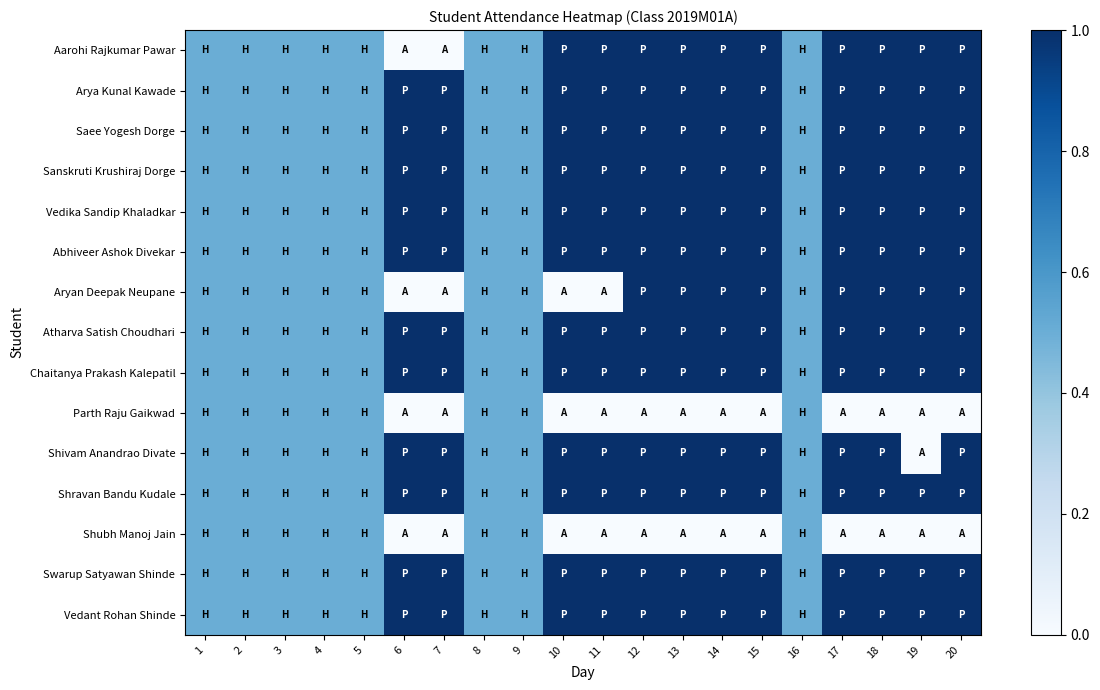

Reading left to right, what are all the values shown in this chart?

Aarohi Rajkumar Pawar: 1=0.5	2=0.5	3=0.5	4=0.5	5=0.5	6=0.0	7=0.0	8=0.5	9=0.5	10=1.0	11=1.0	12=1.0	13=1.0	14=1.0	15=1.0	16=0.5	17=1.0	18=1.0	19=1.0	20=1.0
Arya Kunal Kawade: 1=0.5	2=0.5	3=0.5	4=0.5	5=0.5	6=1.0	7=1.0	8=0.5	9=0.5	10=1.0	11=1.0	12=1.0	13=1.0	14=1.0	15=1.0	16=0.5	17=1.0	18=1.0	19=1.0	20=1.0
Saee Yogesh Dorge: 1=0.5	2=0.5	3=0.5	4=0.5	5=0.5	6=1.0	7=1.0	8=0.5	9=0.5	10=1.0	11=1.0	12=1.0	13=1.0	14=1.0	15=1.0	16=0.5	17=1.0	18=1.0	19=1.0	20=1.0
Sanskruti Krushiraj Dorge: 1=0.5	2=0.5	3=0.5	4=0.5	5=0.5	6=1.0	7=1.0	8=0.5	9=0.5	10=1.0	11=1.0	12=1.0	13=1.0	14=1.0	15=1.0	16=0.5	17=1.0	18=1.0	19=1.0	20=1.0
Vedika Sandip Khaladkar: 1=0.5	2=0.5	3=0.5	4=0.5	5=0.5	6=1.0	7=1.0	8=0.5	9=0.5	10=1.0	11=1.0	12=1.0	13=1.0	14=1.0	15=1.0	16=0.5	17=1.0	18=1.0	19=1.0	20=1.0
Abhiveer Ashok Divekar: 1=0.5	2=0.5	3=0.5	4=0.5	5=0.5	6=1.0	7=1.0	8=0.5	9=0.5	10=1.0	11=1.0	12=1.0	13=1.0	14=1.0	15=1.0	16=0.5	17=1.0	18=1.0	19=1.0	20=1.0
Aryan Deepak Neupane: 1=0.5	2=0.5	3=0.5	4=0.5	5=0.5	6=0.0	7=0.0	8=0.5	9=0.5	10=0.0	11=0.0	12=1.0	13=1.0	14=1.0	15=1.0	16=0.5	17=1.0	18=1.0	19=1.0	20=1.0
Atharva Satish Choudhari: 1=0.5	2=0.5	3=0.5	4=0.5	5=0.5	6=1.0	7=1.0	8=0.5	9=0.5	10=1.0	11=1.0	12=1.0	13=1.0	14=1.0	15=1.0	16=0.5	17=1.0	18=1.0	19=1.0	20=1.0
Chaitanya Prakash Kalepatil: 1=0.5	2=0.5	3=0.5	4=0.5	5=0.5	6=1.0	7=1.0	8=0.5	9=0.5	10=1.0	11=1.0	12=1.0	13=1.0	14=1.0	15=1.0	16=0.5	17=1.0	18=1.0	19=1.0	20=1.0
Parth Raju Gaikwad: 1=0.5	2=0.5	3=0.5	4=0.5	5=0.5	6=0.0	7=0.0	8=0.5	9=0.5	10=0.0	11=0.0	12=0.0	13=0.0	14=0.0	15=0.0	16=0.5	17=0.0	18=0.0	19=0.0	20=0.0
Shivam Anandrao Divate: 1=0.5	2=0.5	3=0.5	4=0.5	5=0.5	6=1.0	7=1.0	8=0.5	9=0.5	10=1.0	11=1.0	12=1.0	13=1.0	14=1.0	15=1.0	16=0.5	17=1.0	18=1.0	19=0.0	20=1.0
Shravan Bandu Kudale: 1=0.5	2=0.5	3=0.5	4=0.5	5=0.5	6=1.0	7=1.0	8=0.5	9=0.5	10=1.0	11=1.0	12=1.0	13=1.0	14=1.0	15=1.0	16=0.5	17=1.0	18=1.0	19=1.0	20=1.0
Shubh Manoj Jain: 1=0.5	2=0.5	3=0.5	4=0.5	5=0.5	6=0.0	7=0.0	8=0.5	9=0.5	10=0.0	11=0.0	12=0.0	13=0.0	14=0.0	15=0.0	16=0.5	17=0.0	18=0.0	19=0.0	20=0.0
Swarup Satyawan Shinde: 1=0.5	2=0.5	3=0.5	4=0.5	5=0.5	6=1.0	7=1.0	8=0.5	9=0.5	10=1.0	11=1.0	12=1.0	13=1.0	14=1.0	15=1.0	16=0.5	17=1.0	18=1.0	19=1.0	20=1.0
Vedant Rohan Shinde: 1=0.5	2=0.5	3=0.5	4=0.5	5=0.5	6=1.0	7=1.0	8=0.5	9=0.5	10=1.0	11=1.0	12=1.0	13=1.0	14=1.0	15=1.0	16=0.5	17=1.0	18=1.0	19=1.0	20=1.0